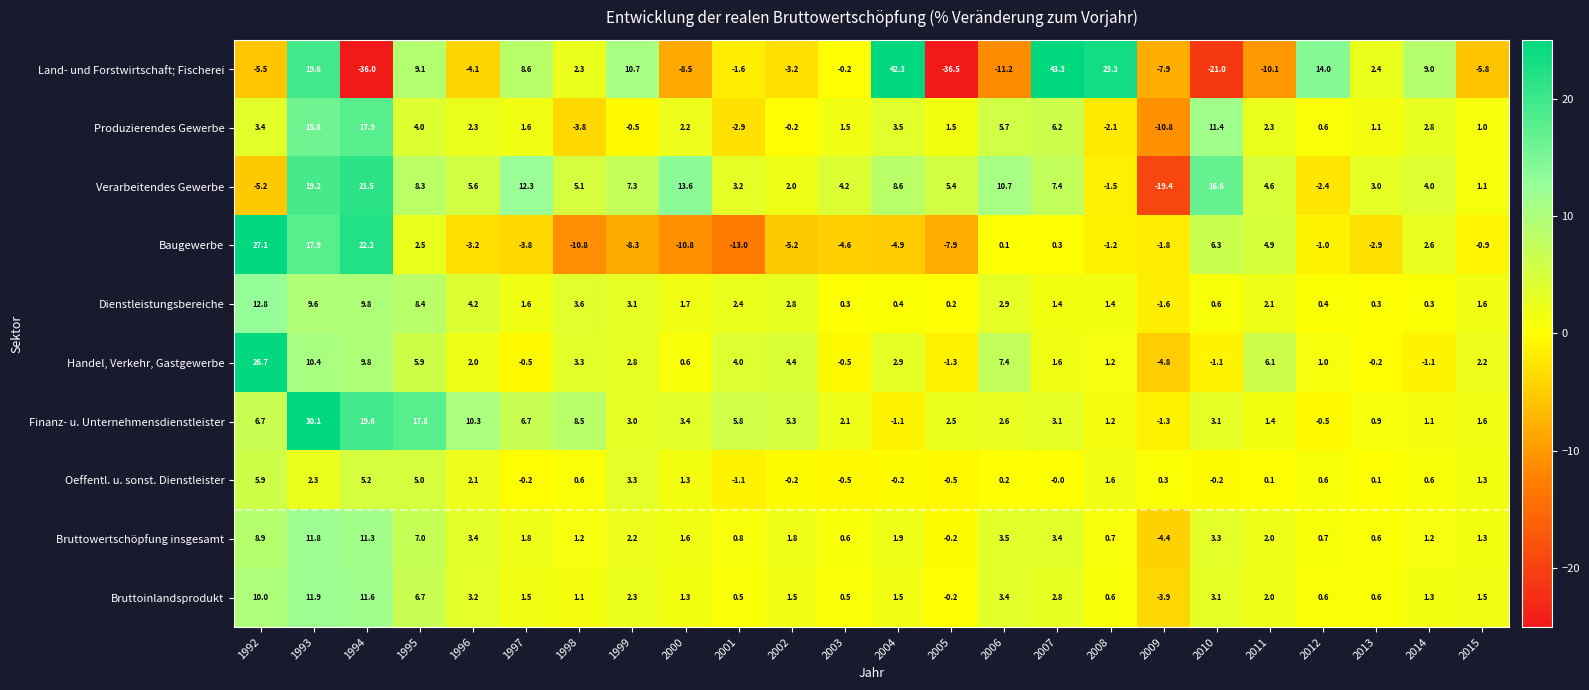

What is the difference between the Land- und Forstwirtschaft; Fischerei values at 2013 and 1993?

17.2